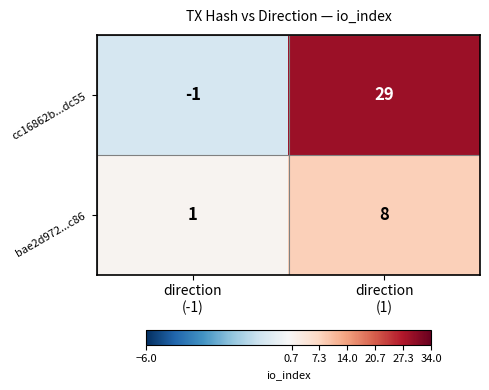

Rank the series by their maximum value, from lowest to highest.

bae2d972...c86, cc16862b...dc55